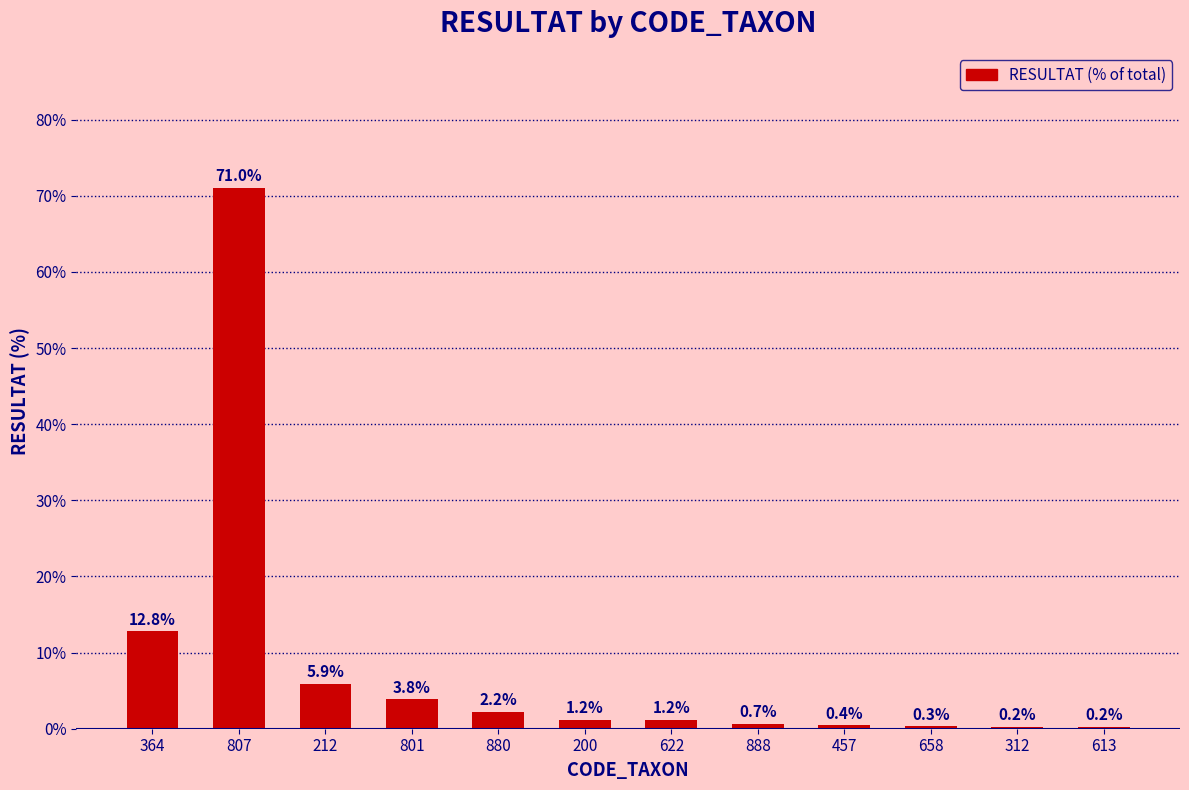

How many data points does each series have?

12